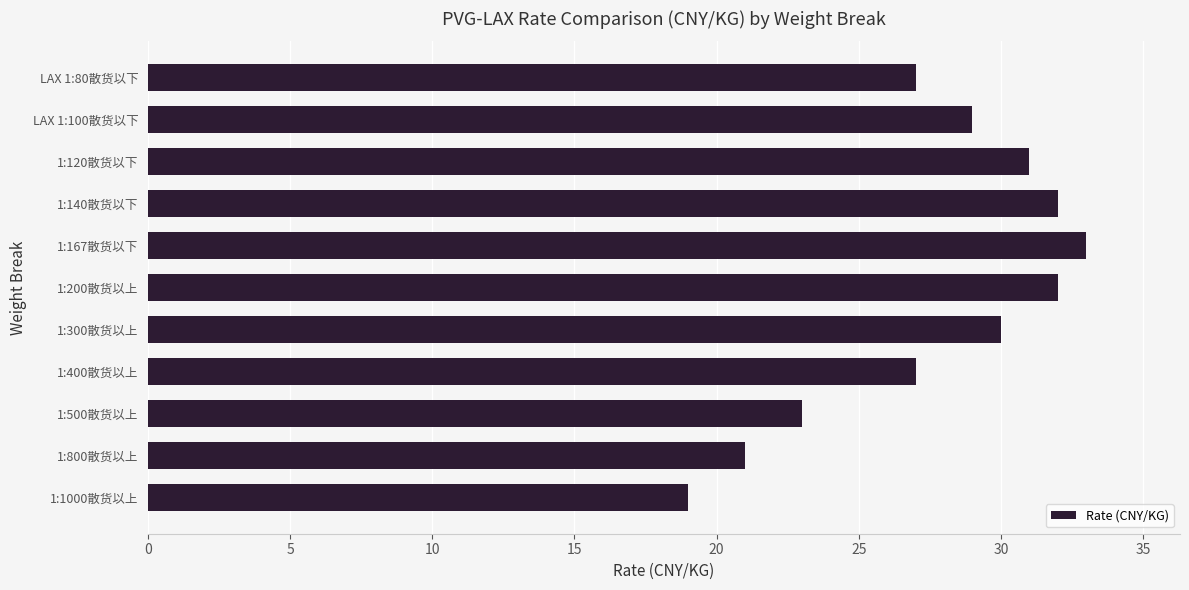

How many data points are less than 29?

5